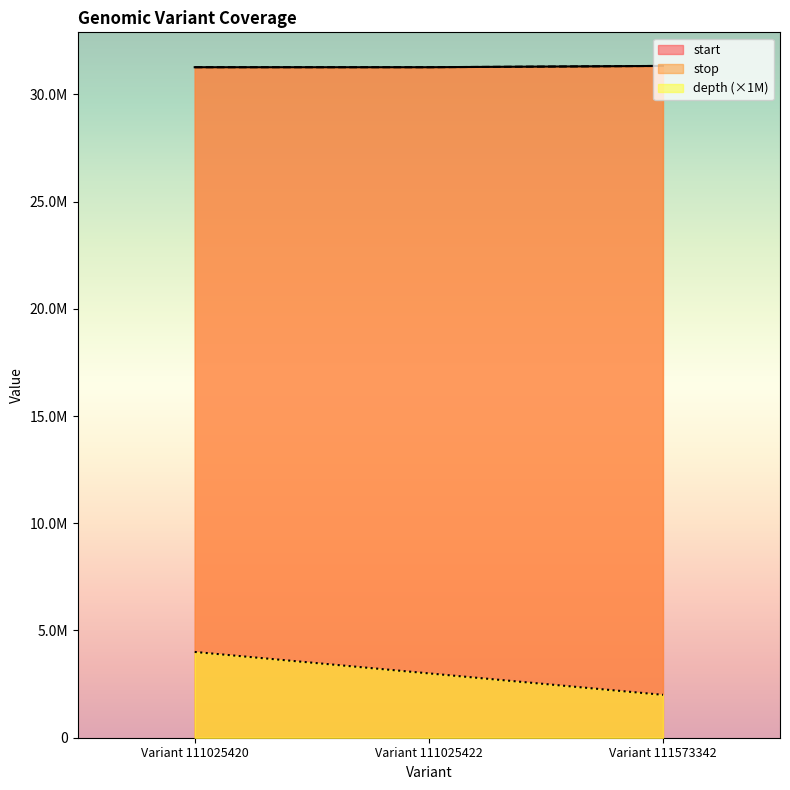

How many depth values are between 2000000 and 4000000?

3